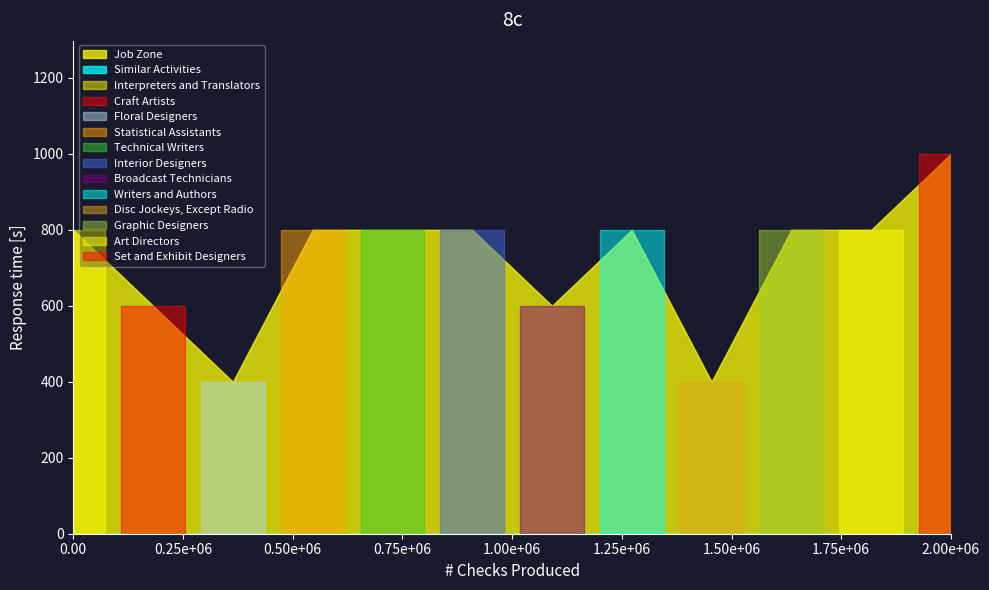

In Job Zone, how many points are higher than both neighbors (excluding endpoints)?

1